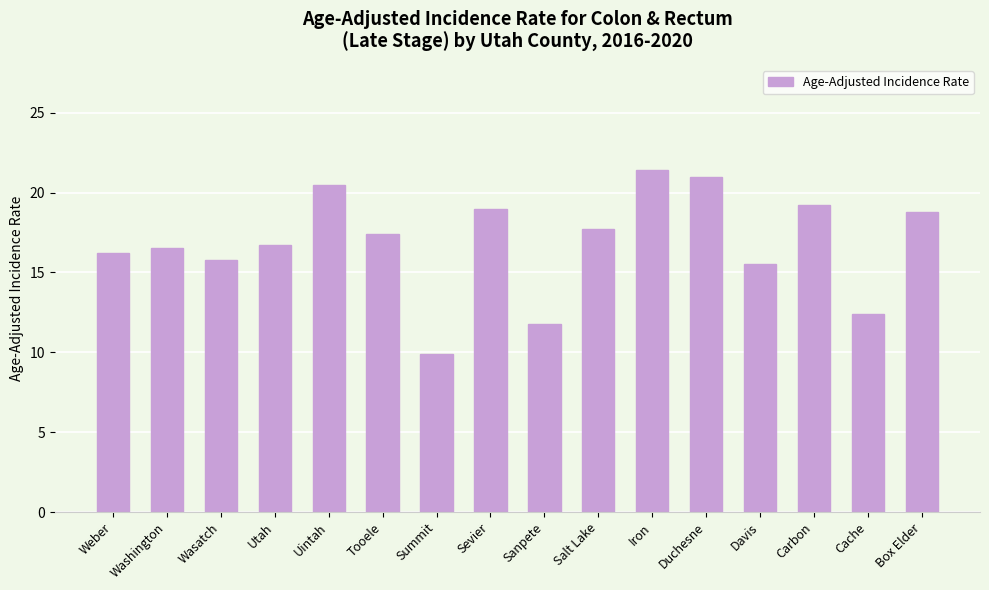

Reading right to left, transcribe all the data shown in this chart.

Box Elder=18.8	Cache=12.4	Carbon=19.2	Davis=15.5	Duchesne=21.0	Iron=21.4	Salt Lake=17.7	Sanpete=11.8	Sevier=19.0	Summit=9.9	Tooele=17.4	Uintah=20.5	Utah=16.7	Wasatch=15.8	Washington=16.5	Weber=16.2